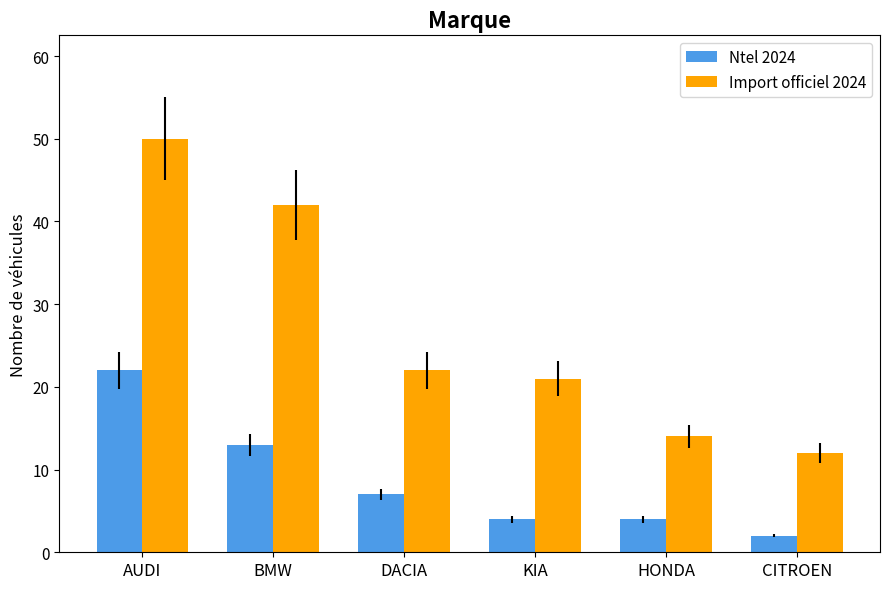

What is the label of the 2nd bar from the right?

HONDA